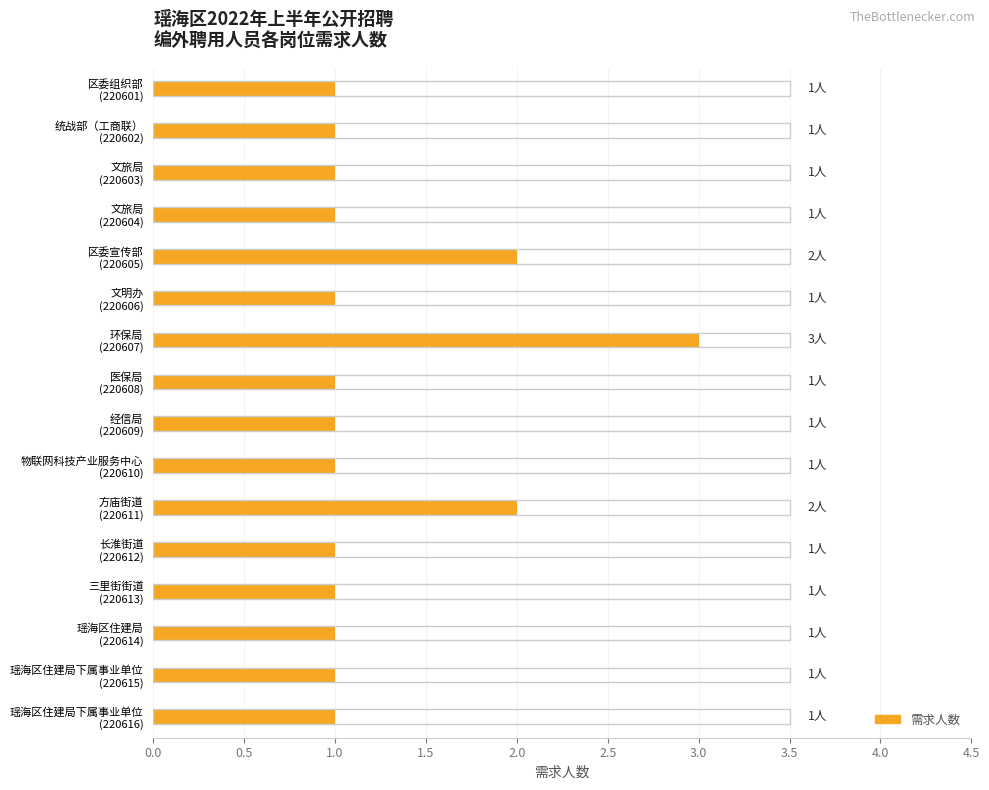

What is the value of the 10th bar from the top?

1